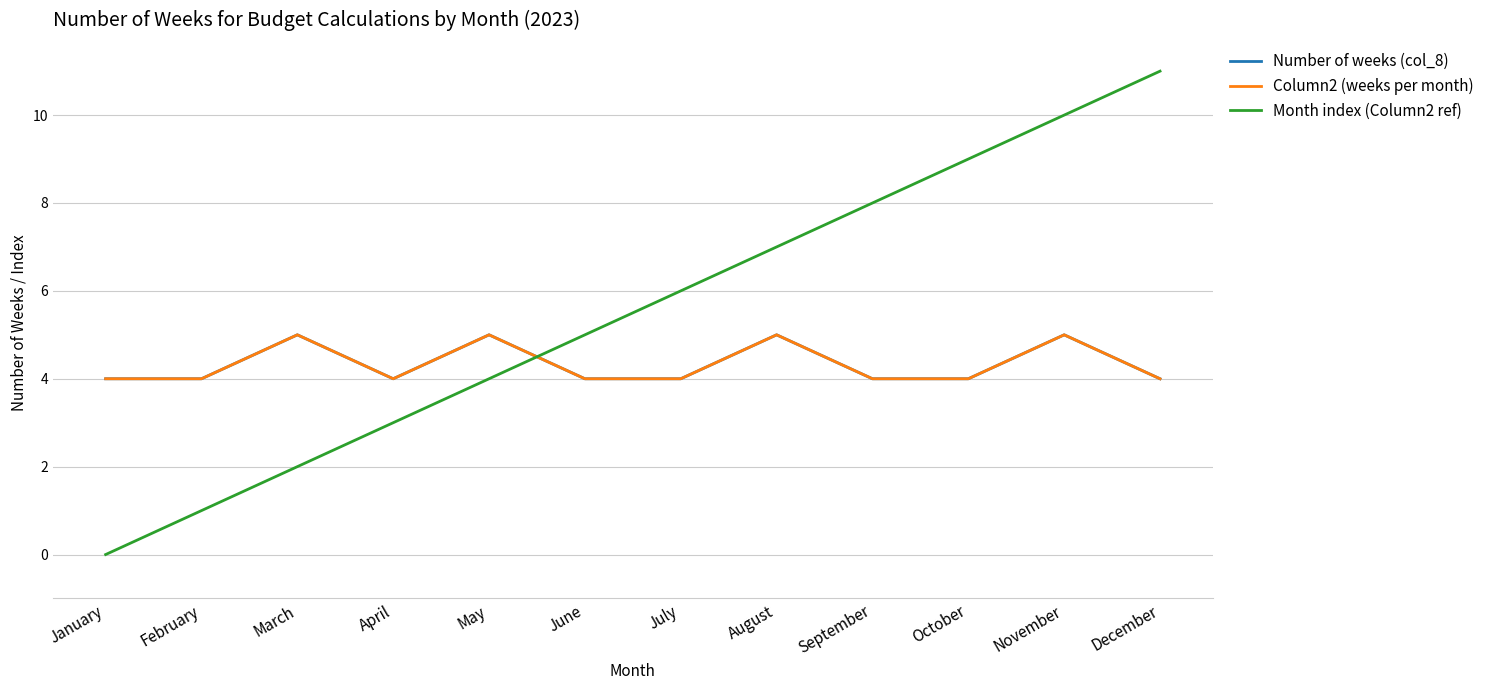

Reading left to right, list all the values displayed in this chart.

Number of weeks (col_8): January=4	February=4	March=5	April=4	May=5	June=4	July=4	August=5	September=4	October=4	November=5	December=4
Column2 (weeks per month): January=4	February=4	March=5	April=4	May=5	June=4	July=4	August=5	September=4	October=4	November=5	December=4
Month index (Column2 ref): January=0	February=1	March=2	April=3	May=4	June=5	July=6	August=7	September=8	October=9	November=10	December=11